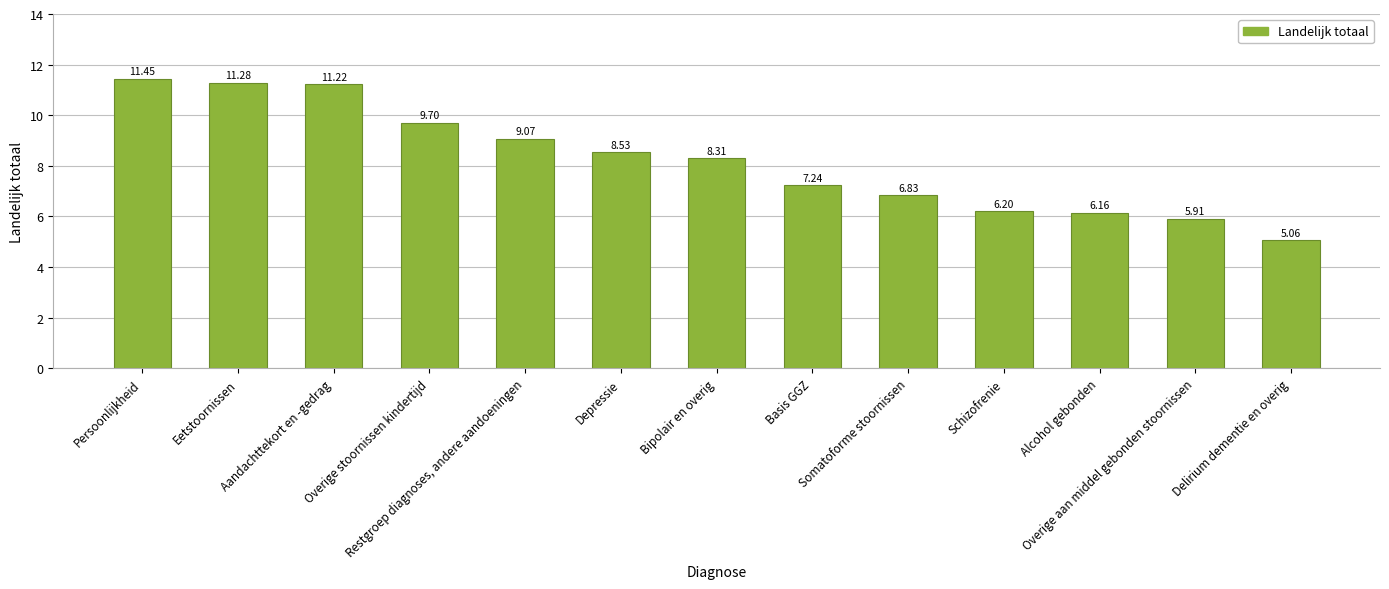

What is the label of the 4th bar from the right?

Schizofrenie